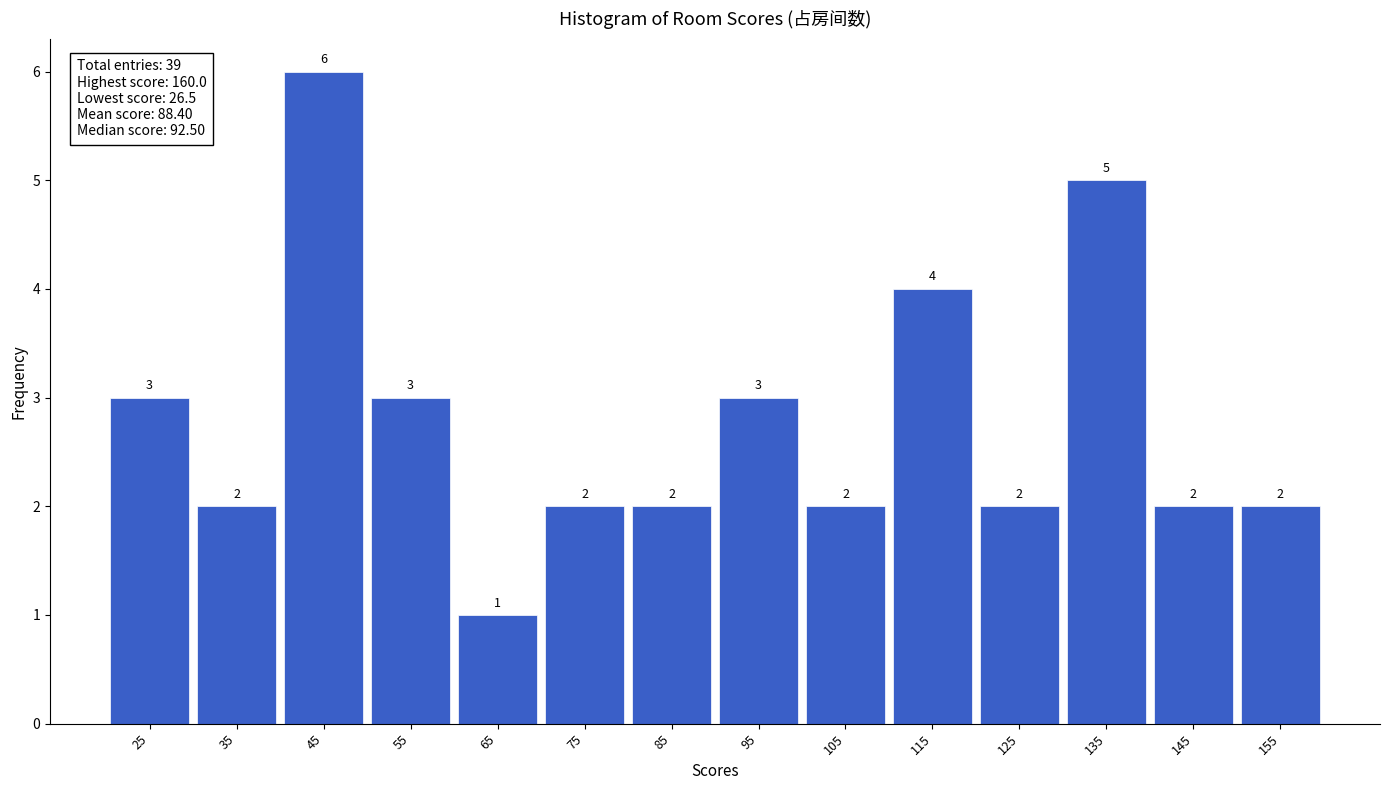

What is the height of the bar covering 80 to 90 on the x-axis?

2